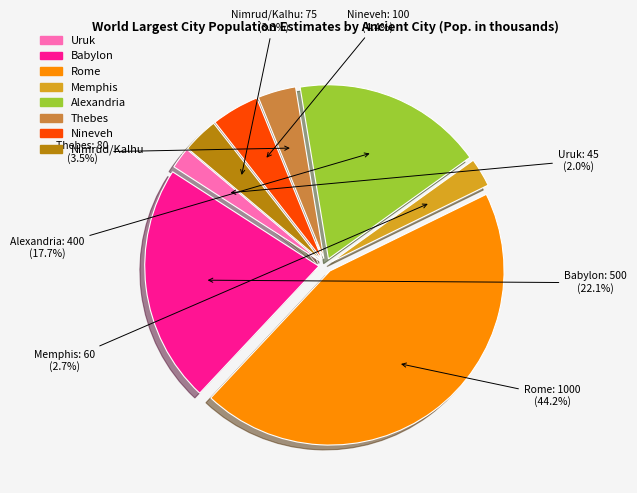

To the nearest percent, what percentage of the pie is Rome?

44%